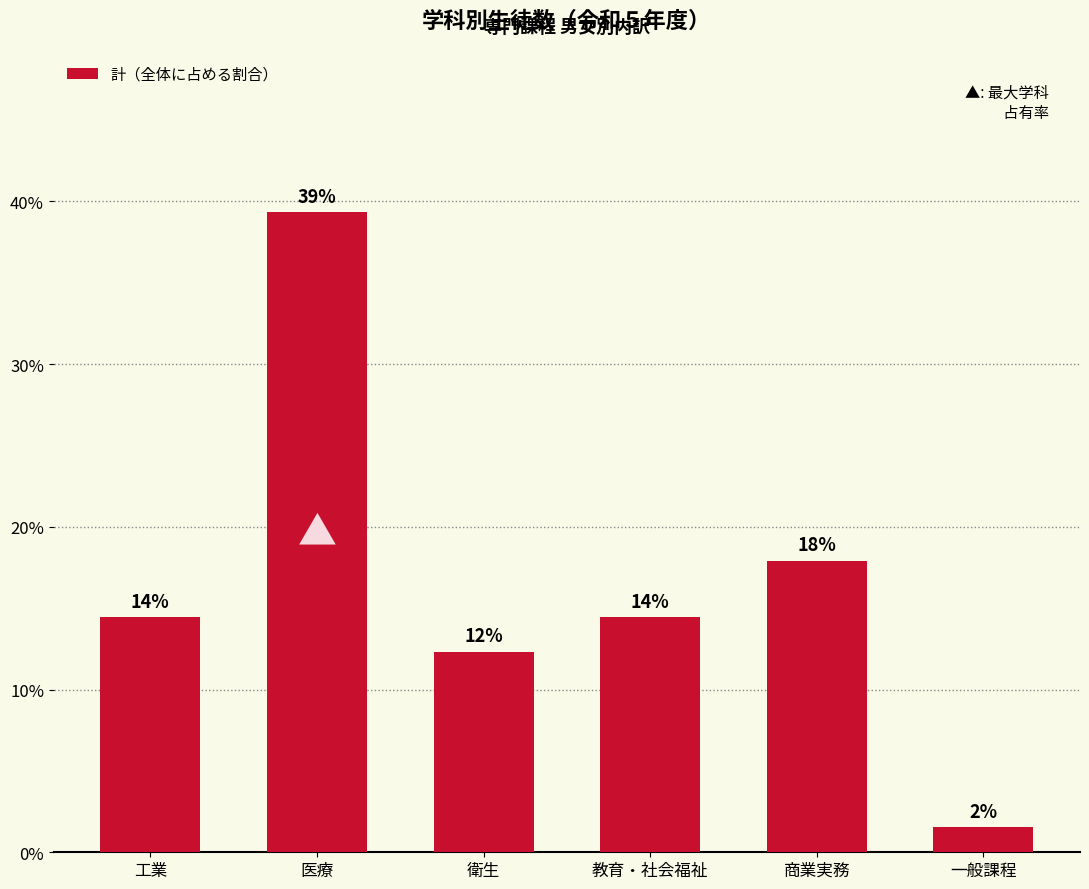

Does the chart contain any negative values?

No